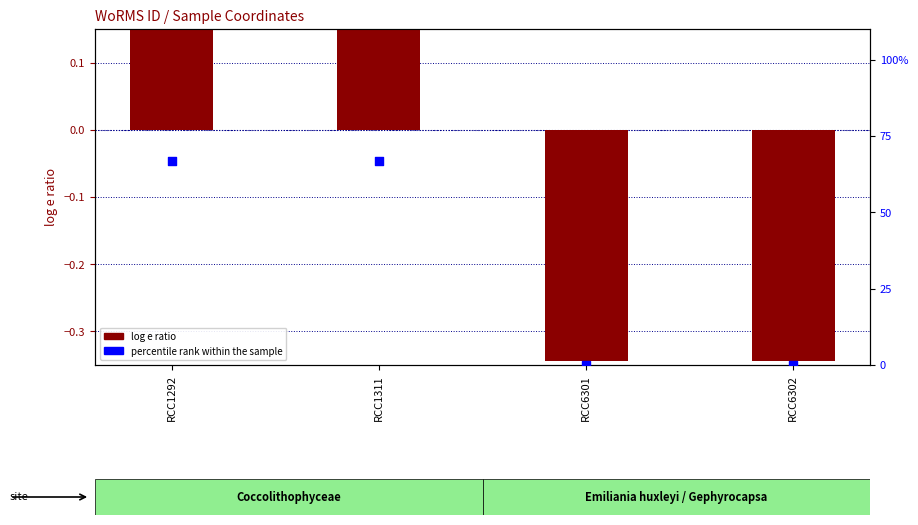

Which series contains the highest Y value?

percentile rank within the sample